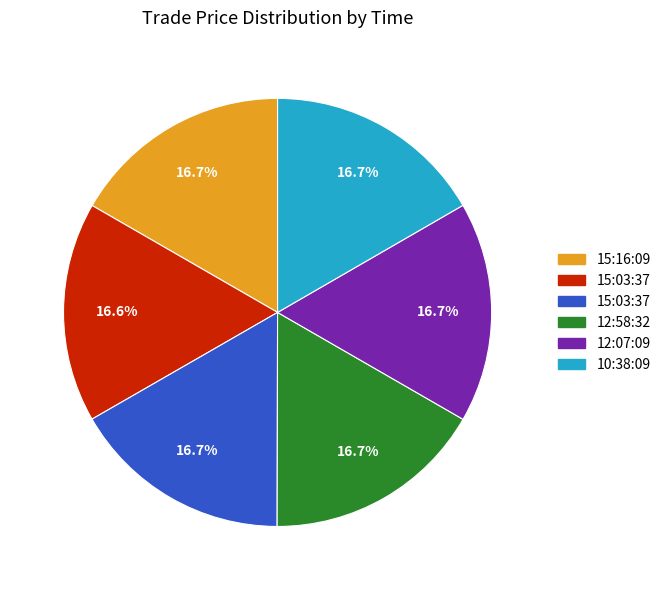

How many slices are in this pie chart?

6